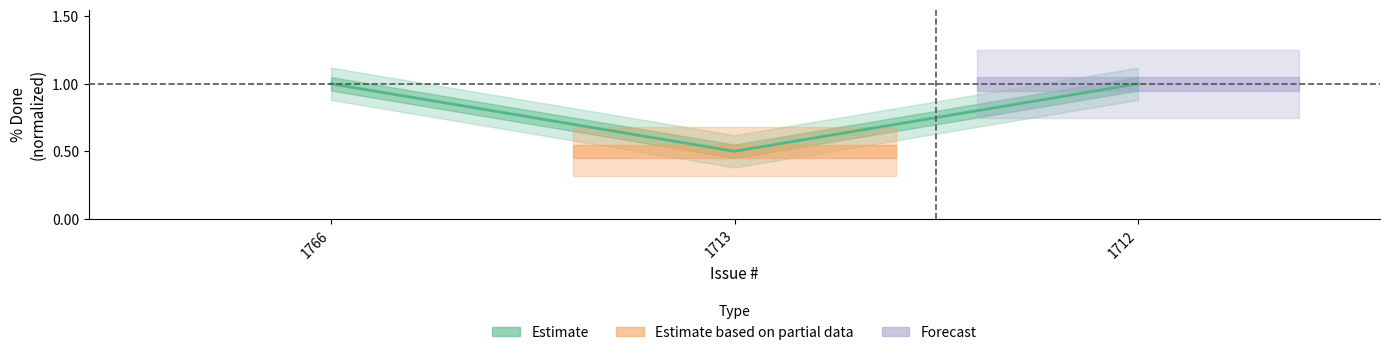

What is the smallest value displayed?

0.5